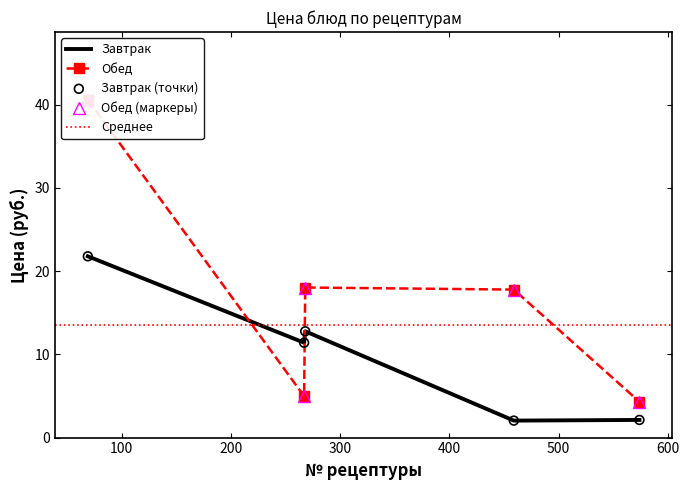

At how many categories does at least one series exceed 7?

4